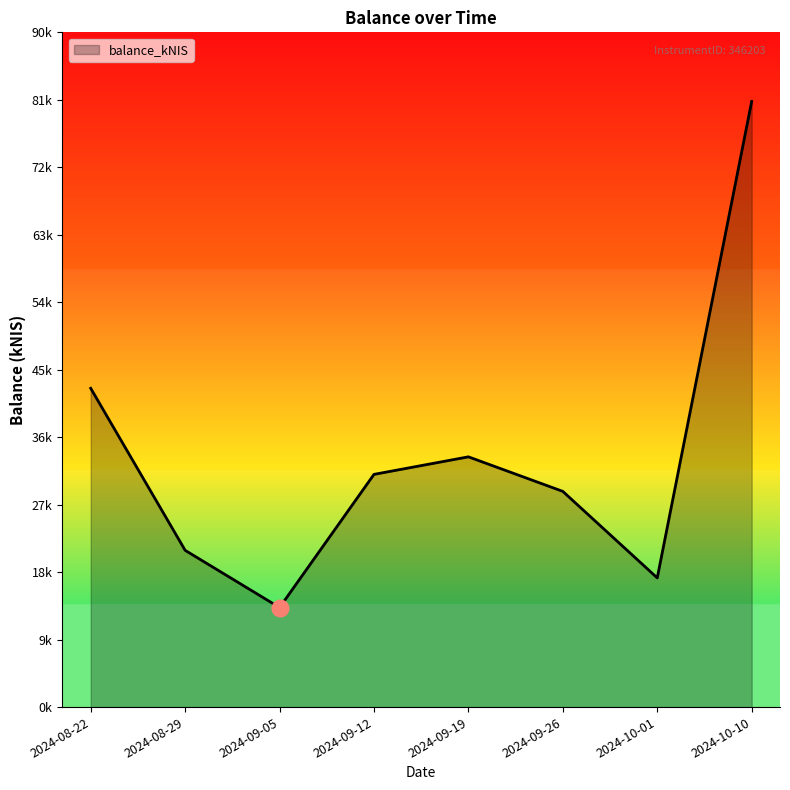

Does the chart display data point markers on the line(s)?

No